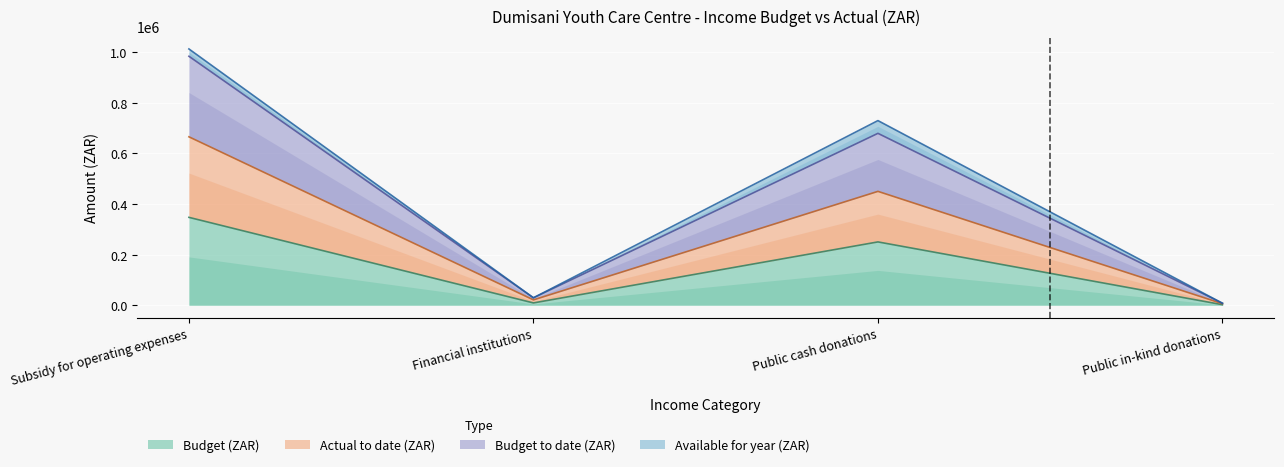

What position from the right is Public in-kind donations?

1